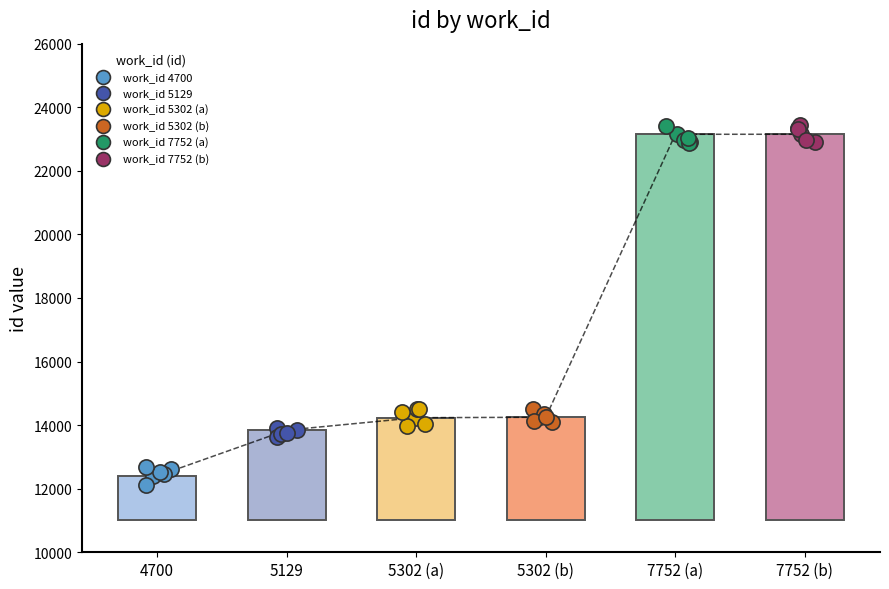

Which series contains the lowest Y value?

work_id 4700